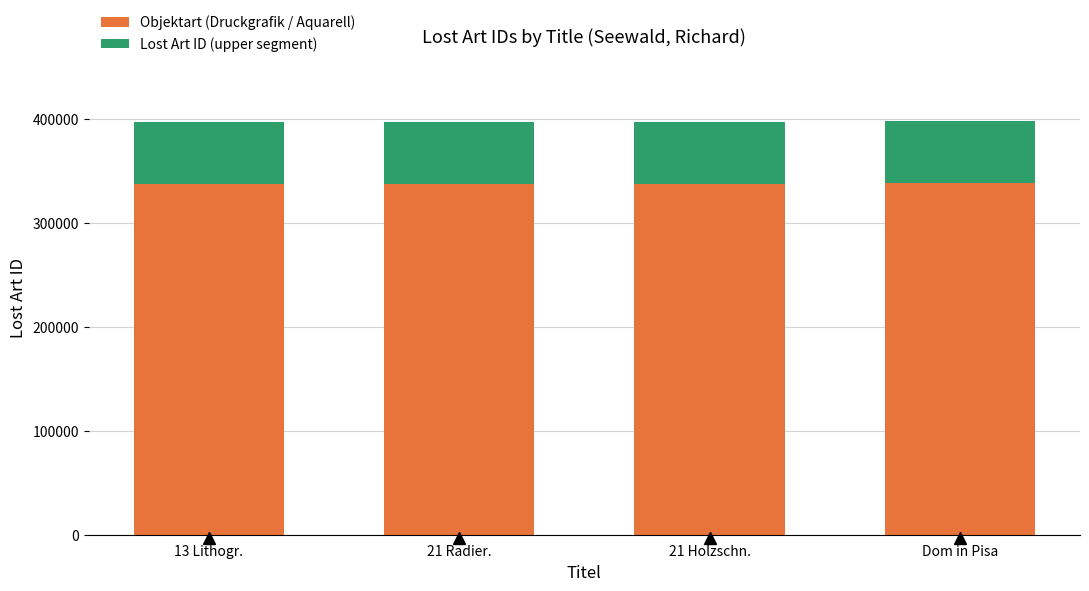

What is the total value across all series at 13 Lithogr.?

397649.0